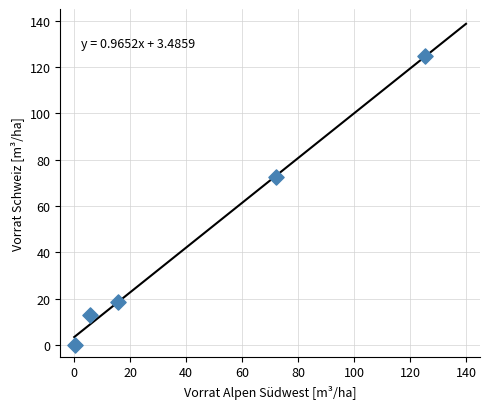

What Y value in the scatter plot is closest to 62?

72.4